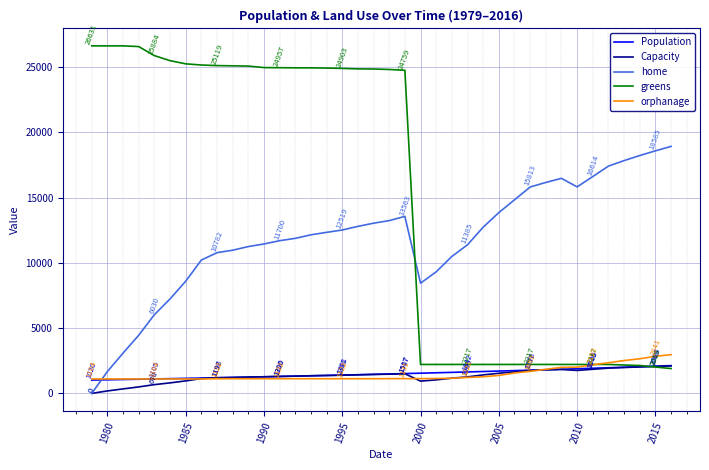

Which series has the largest total across all categories?

greens